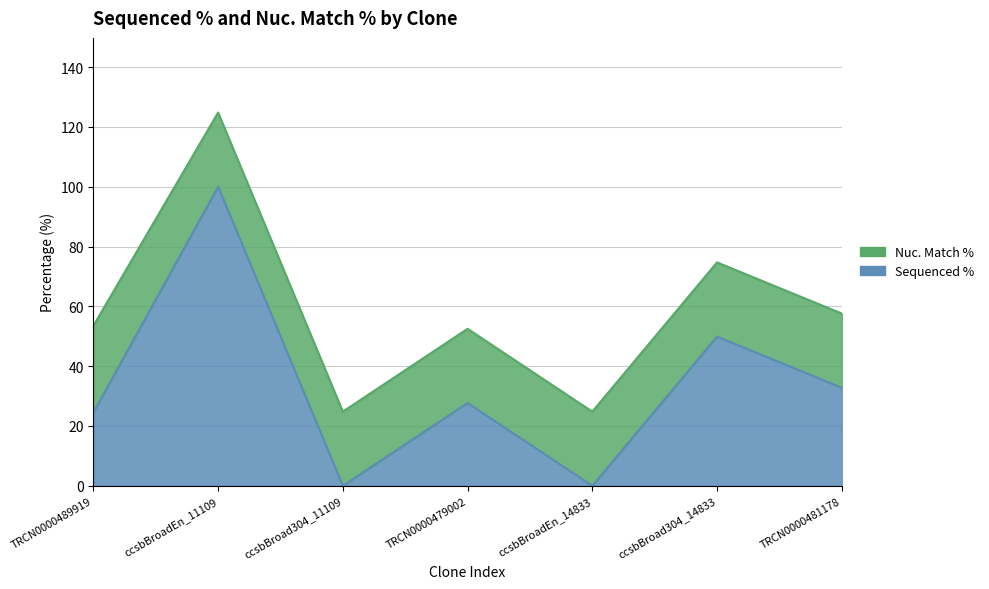

What is the change in value from TRCN0000479002 to ccsbBroad304_14833?

+22.2